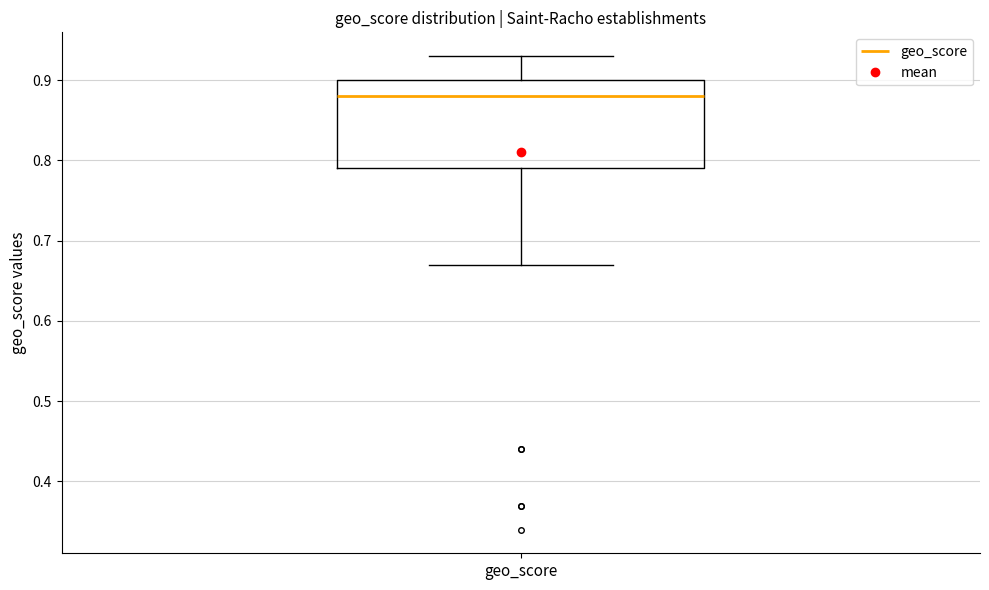

Where does the lower whisker of the box for geo_score end on the y-axis? The values are not printed on the chart, so give them approximately, as read against the axis.

0.67